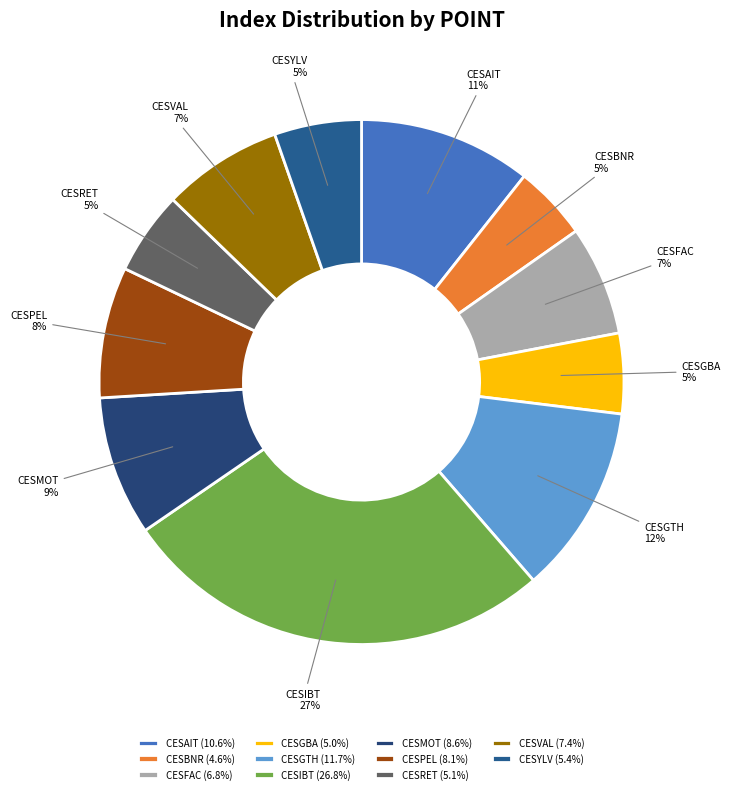

Is CESFAC the majority of the pie?

No